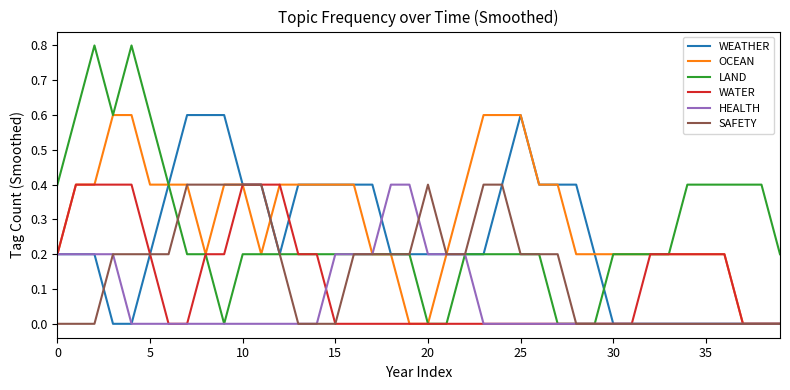

Which series has the largest range (max minus min)?

LAND